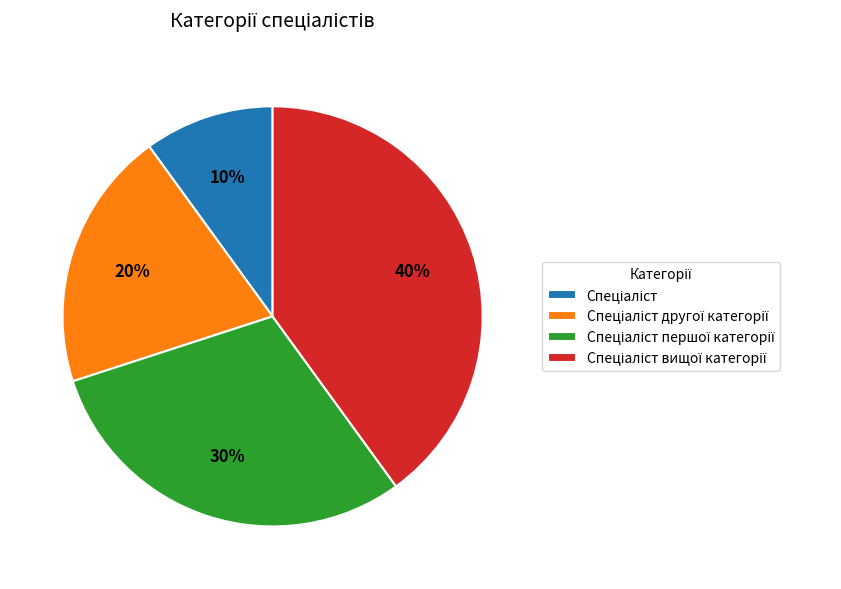

Is there any slice that represents more than half of the pie?

No